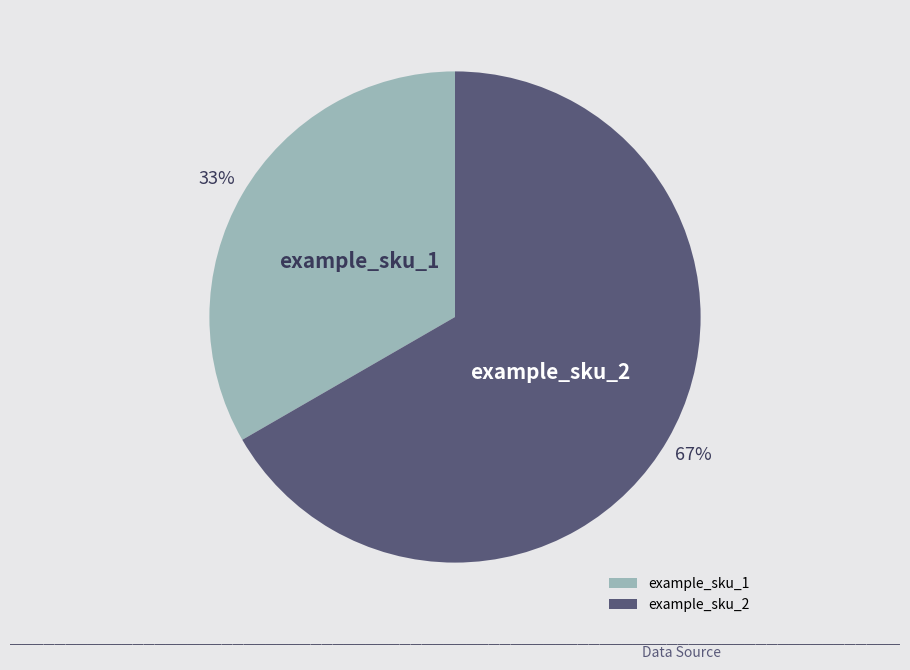

Is it true that example_sku_1 is 20% of the pie?

False